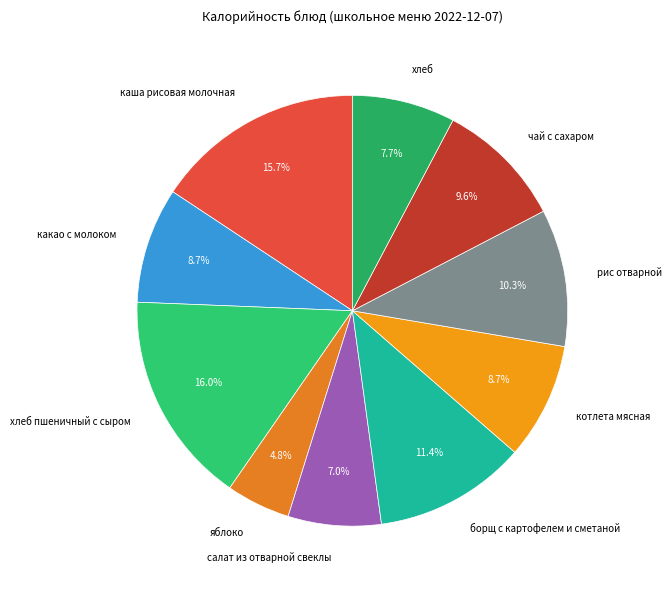

Does any single category account for the majority?

No